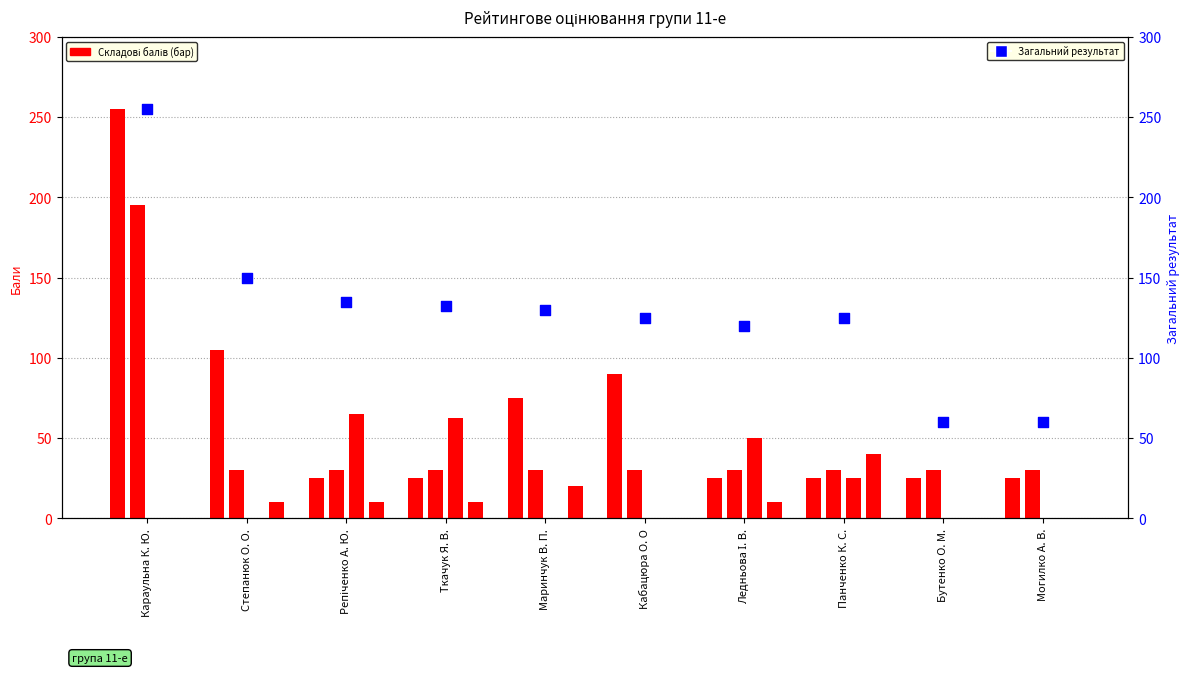

Which series has the widest spread of Y values?

Культ. діяльність